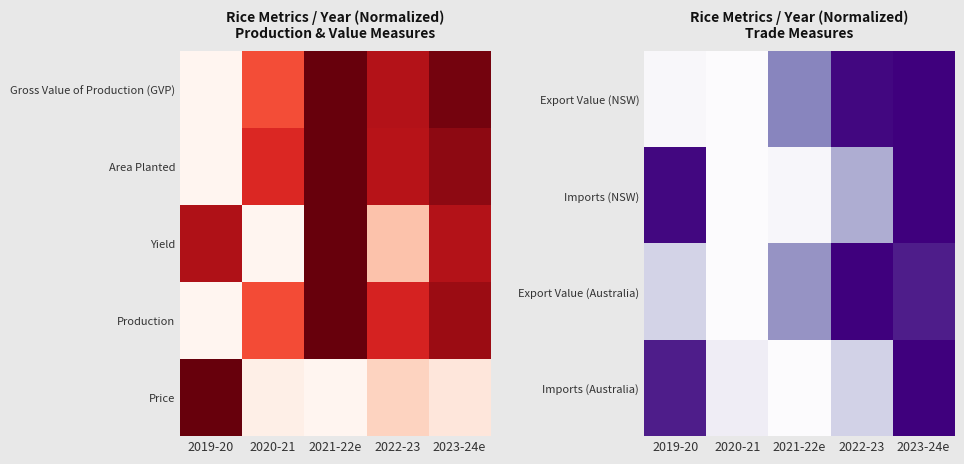

Which has a higher value, 2019-20 or 2021-22e?

2021-22e